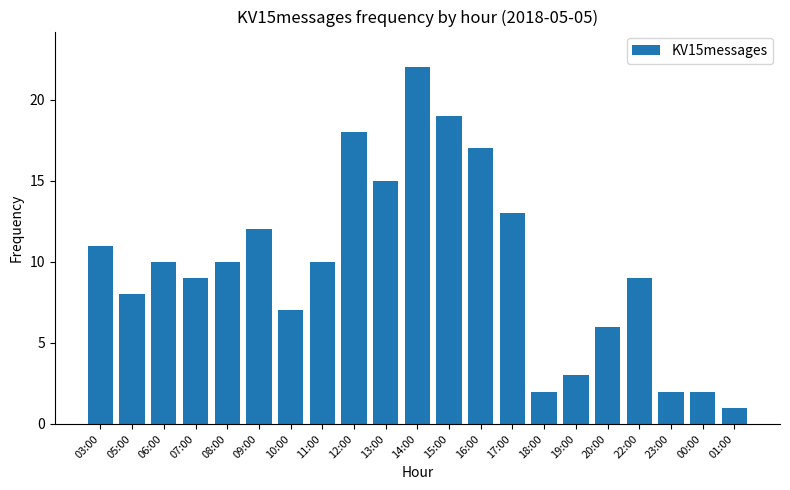

What is the label of the 18th bar from the right?

07:00